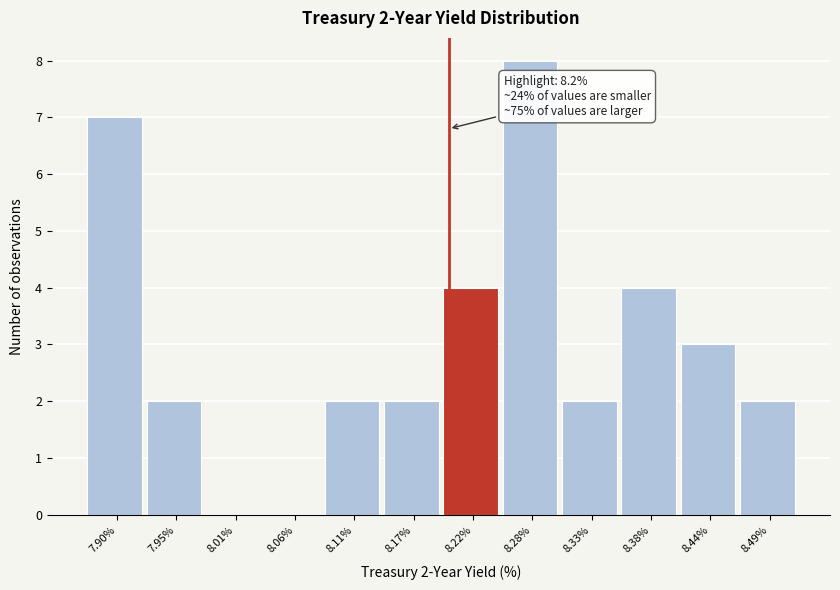

Which range on the x-axis has the tallest bar?

8.25 to 8.30